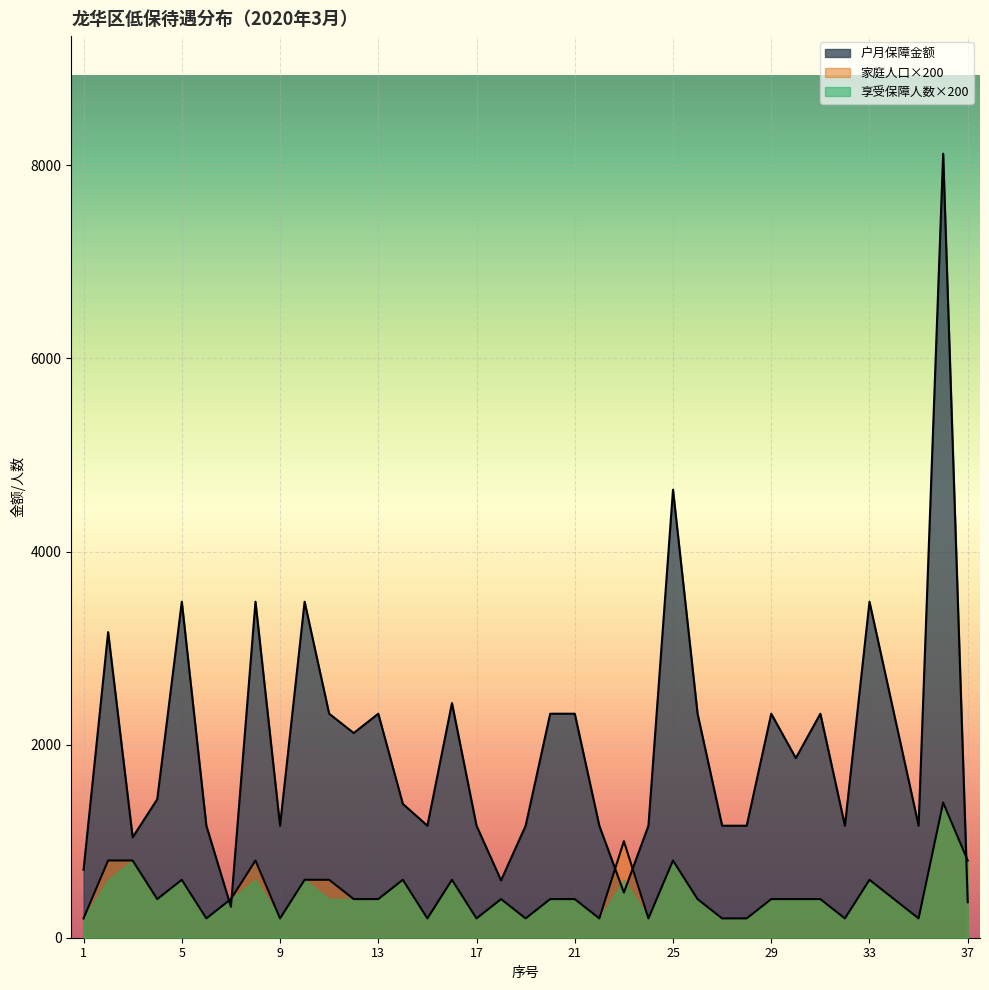

How many times do 户月保障金额 and 家庭人口 cross each other?

5